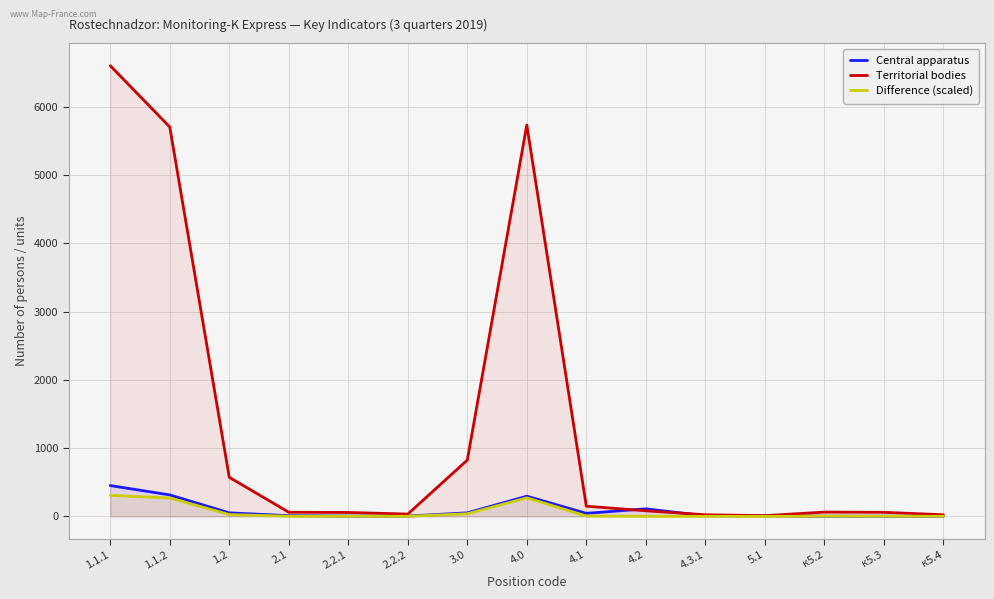

What is the spread (max minus min) of values at 1.2?

546